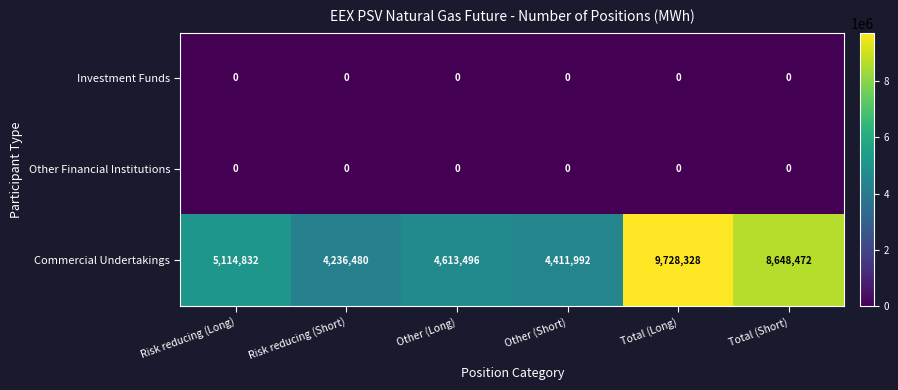

What is the difference between the highest and lowest values at Total (Short)?

8648472